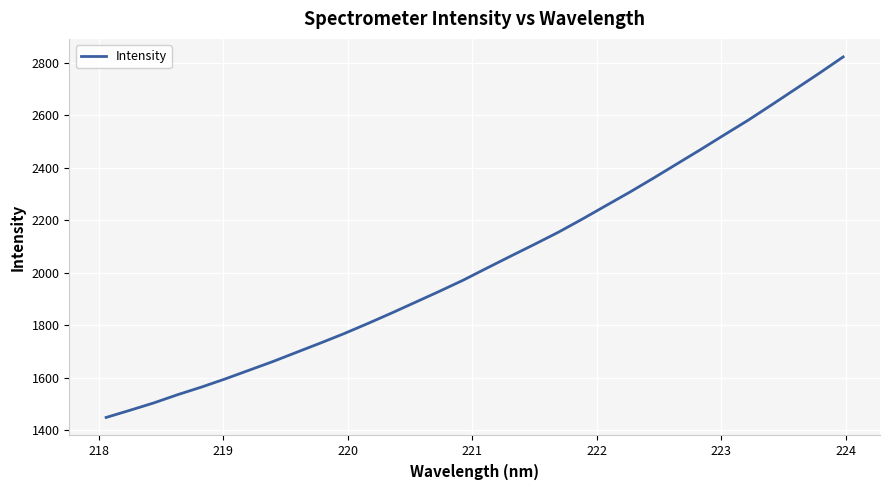

What is the greatest value displayed?

2821.5